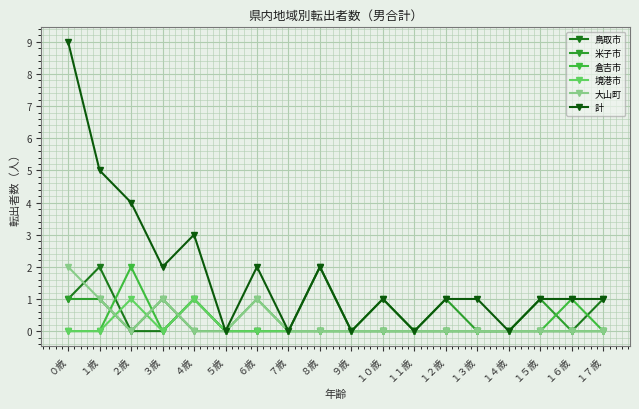

What position from the right is ３歳?

15